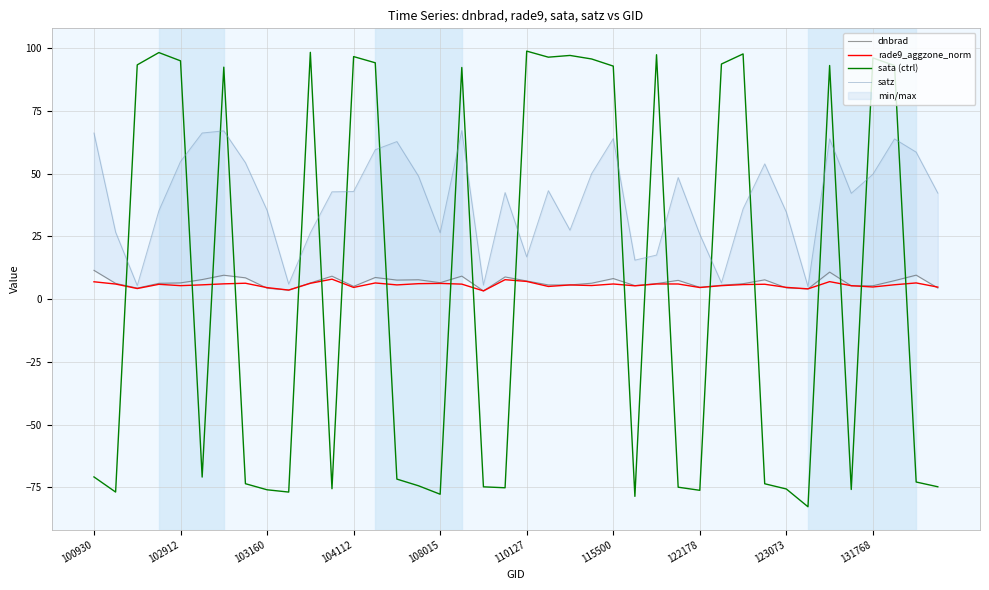

True or false: sata (ctrl) and rade9_aggzone_norm intersect in this chart.

True